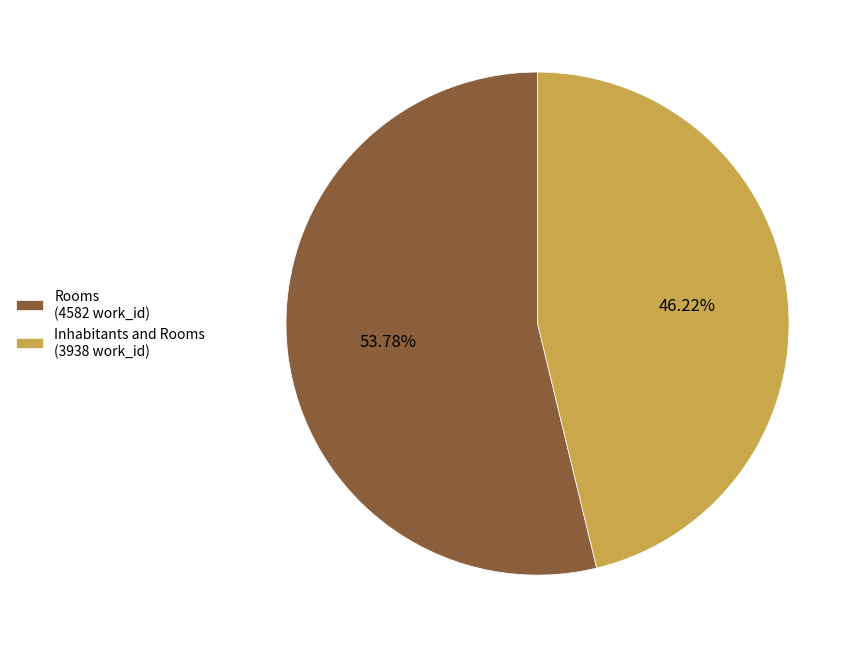

What is the largest slice in the pie chart?

Rooms